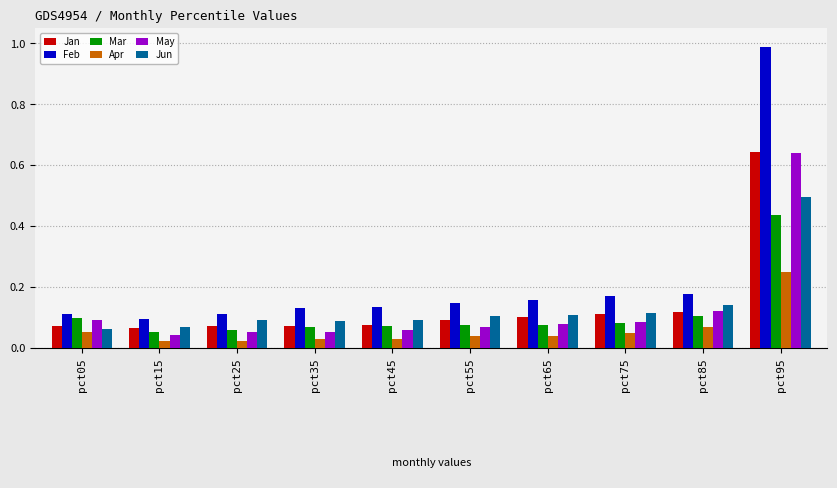

The value of Mar at pct25 is 0.1. True or false?

True